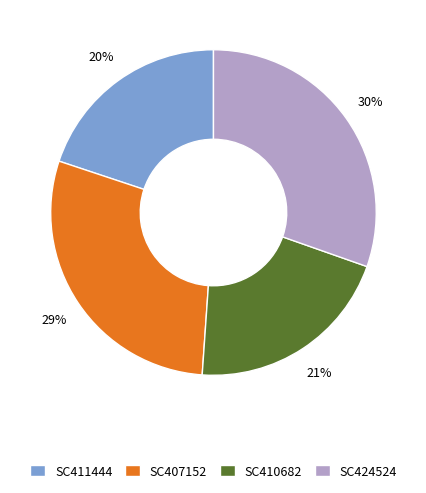

Approximately how many times larger is the value at SC407152 compared to SC410682?

1.4